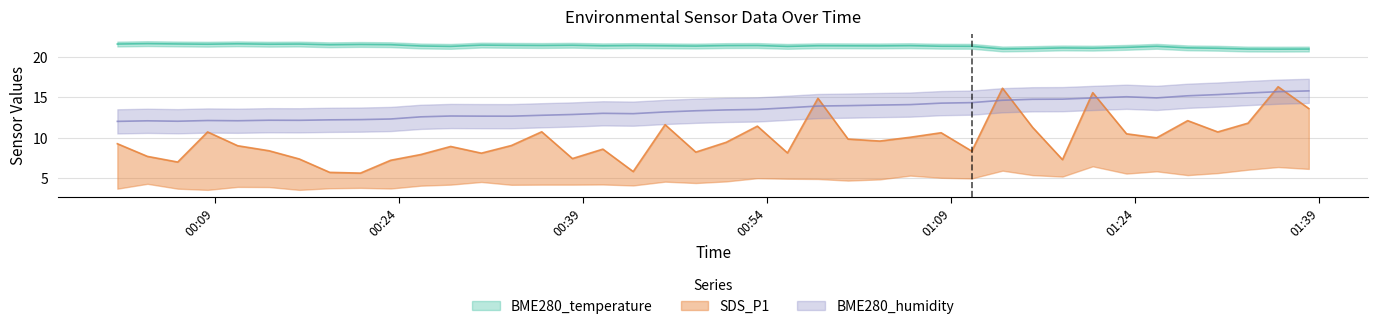

At which category is the sum across all series the highest?

2023/09/21 01:35:38